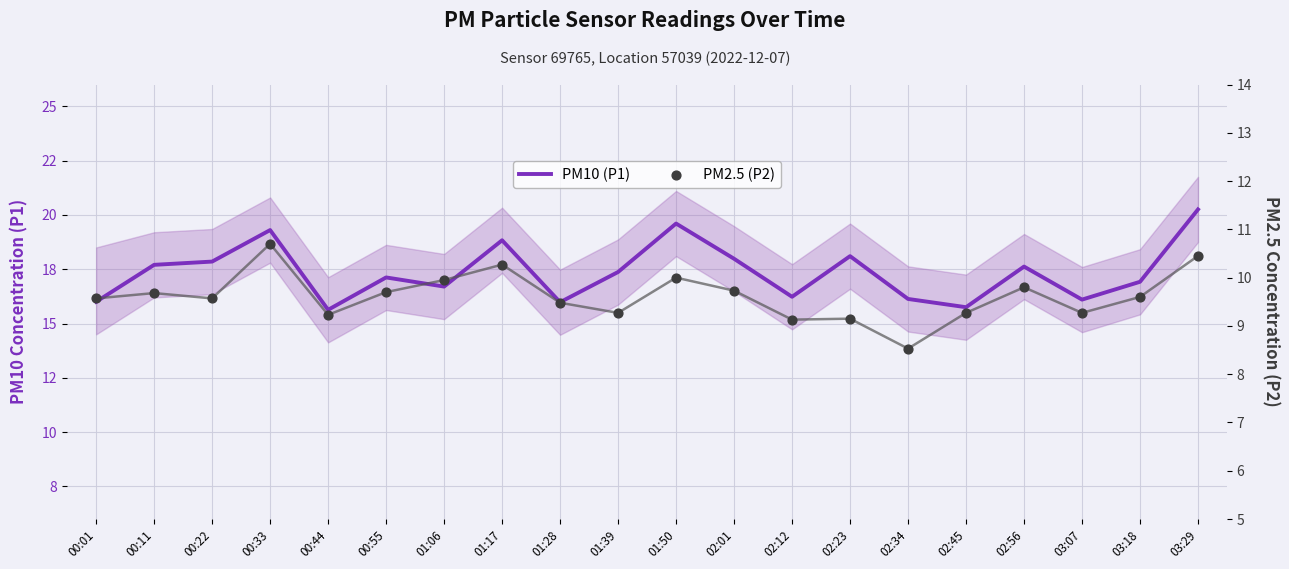

What are all the series names shown in the legend?

PM10 (P1), PM2.5 (P2)